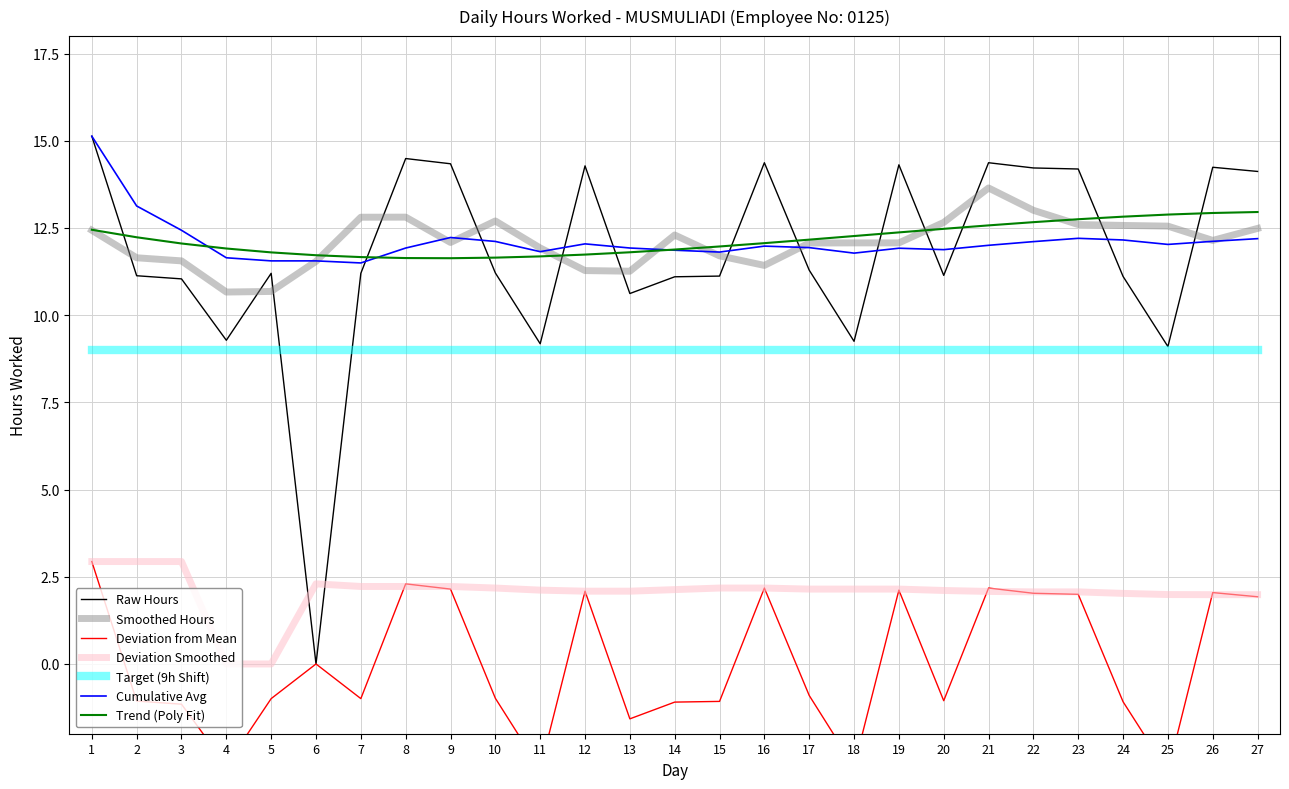

Is this an area chart (filled region under the line)?

No